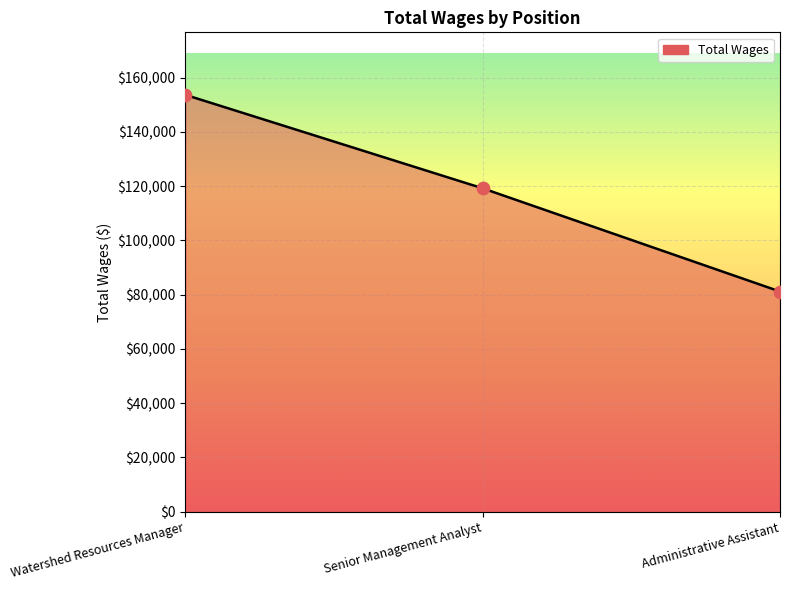

Between Watershed Resources Manager and Administrative Assistant, which is larger?

Watershed Resources Manager